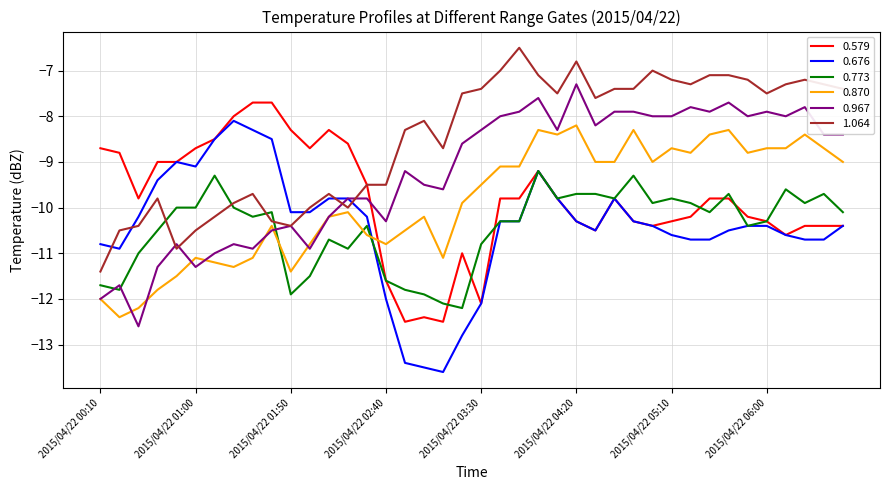

Which series has the largest total across all categories?

1.064